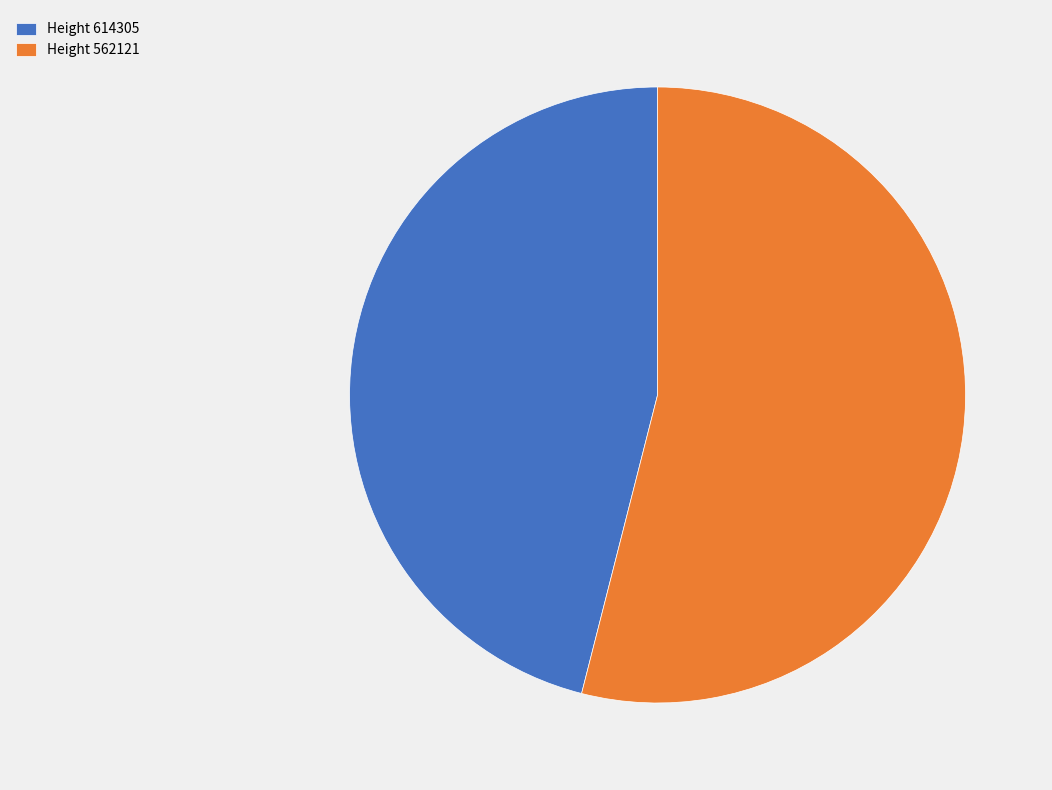

The Height 562121 slice represents 47% of the pie. True or false?

False